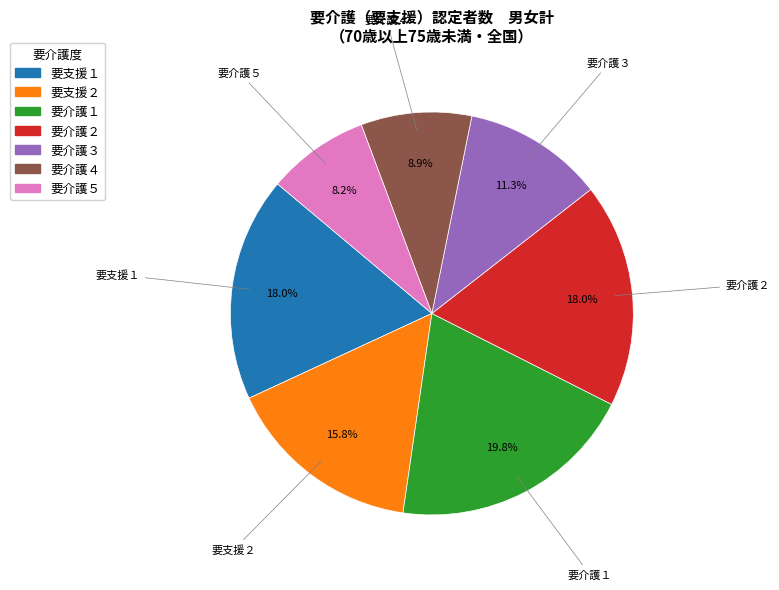

Count the number of slices in the pie.

7